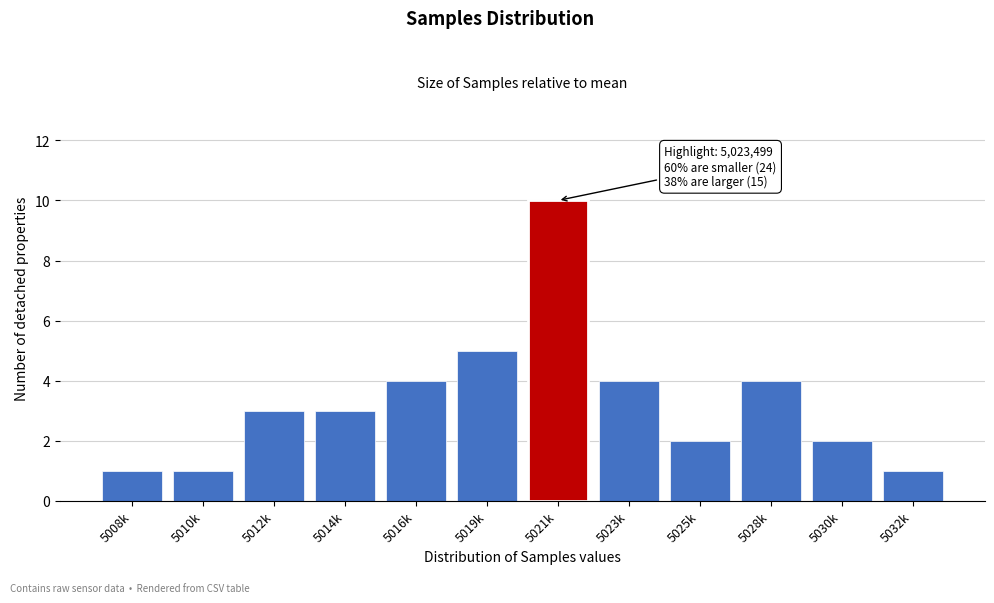

Reading left to right, list all the values displayed in this chart.

1	1	3	3	4	5	10	4	2	4	2	1